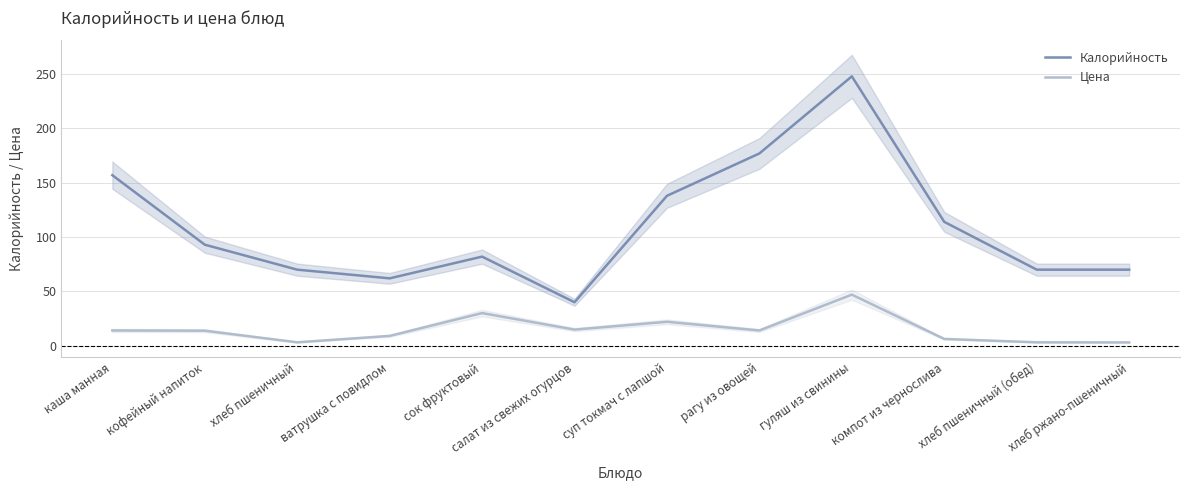

True or false: Калорийность and Цена cross at least once.

False